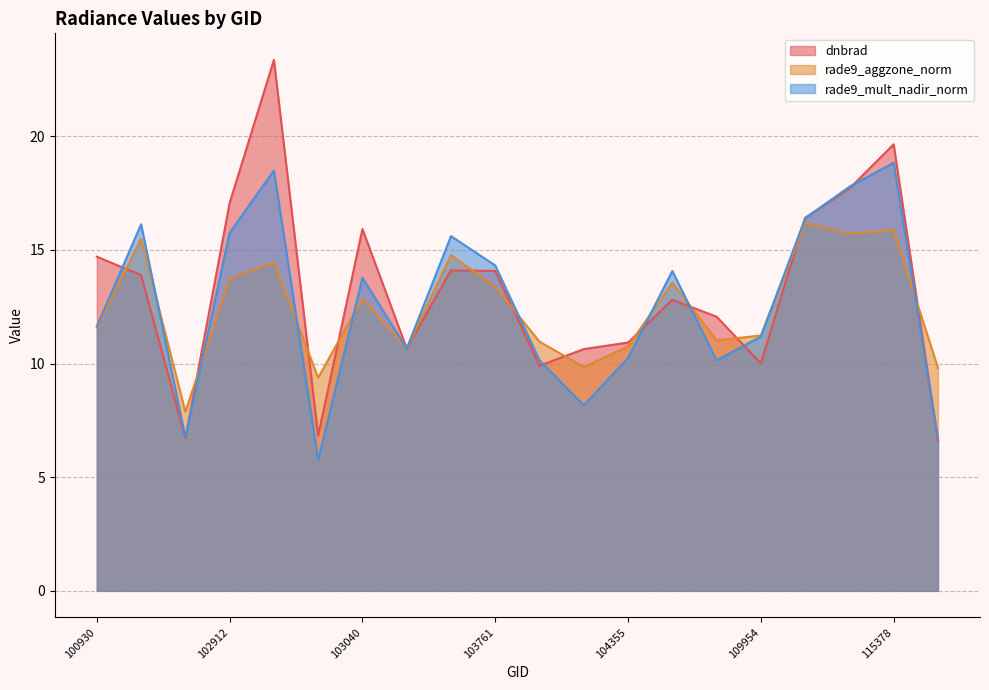

What is the maximum value for dnbrad?

23.4